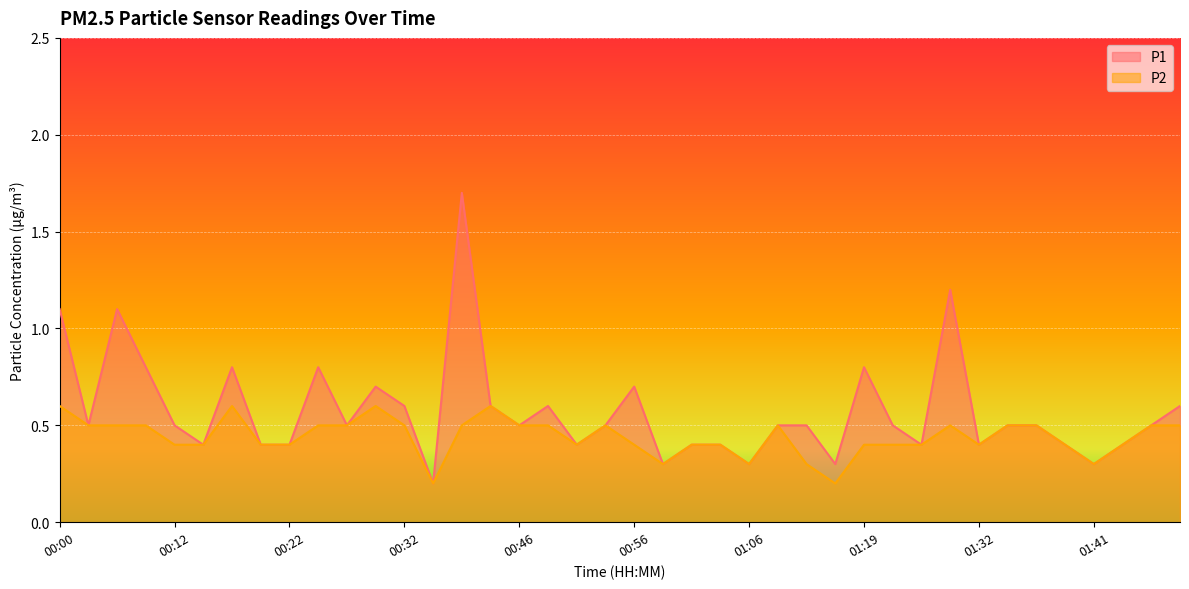

What is the approximate value of P1 at 01:27?

0.4